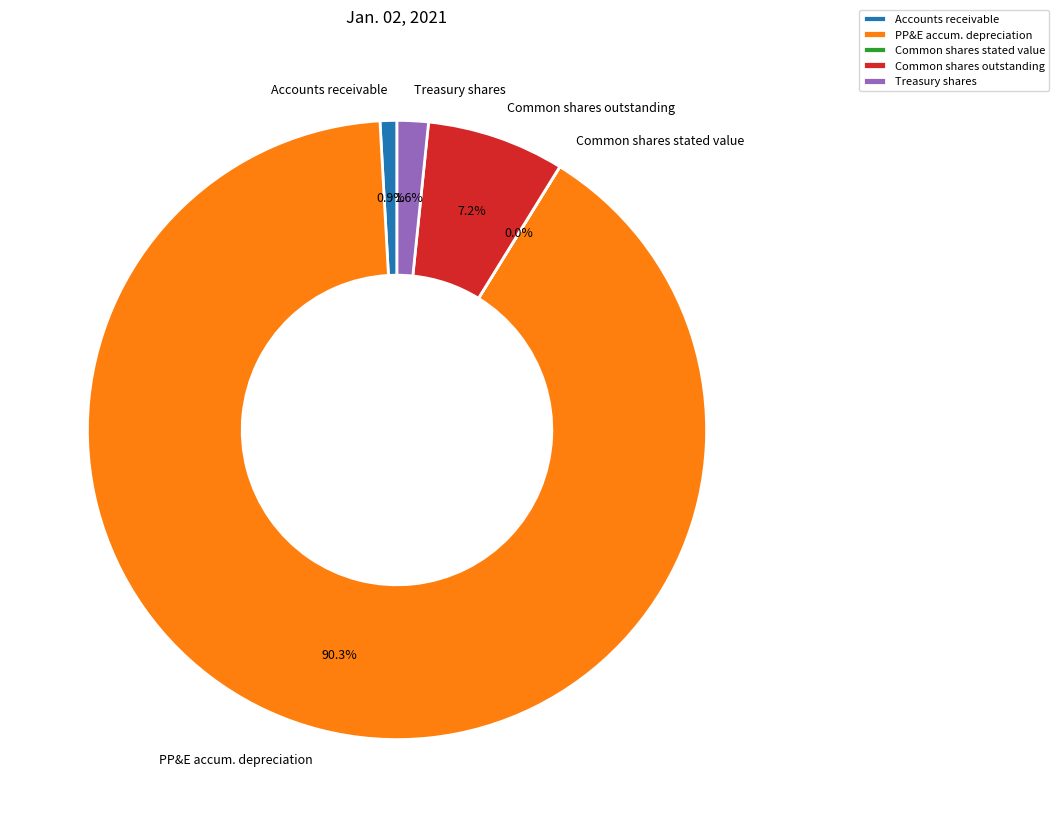

Is there a majority slice in this chart?

Yes